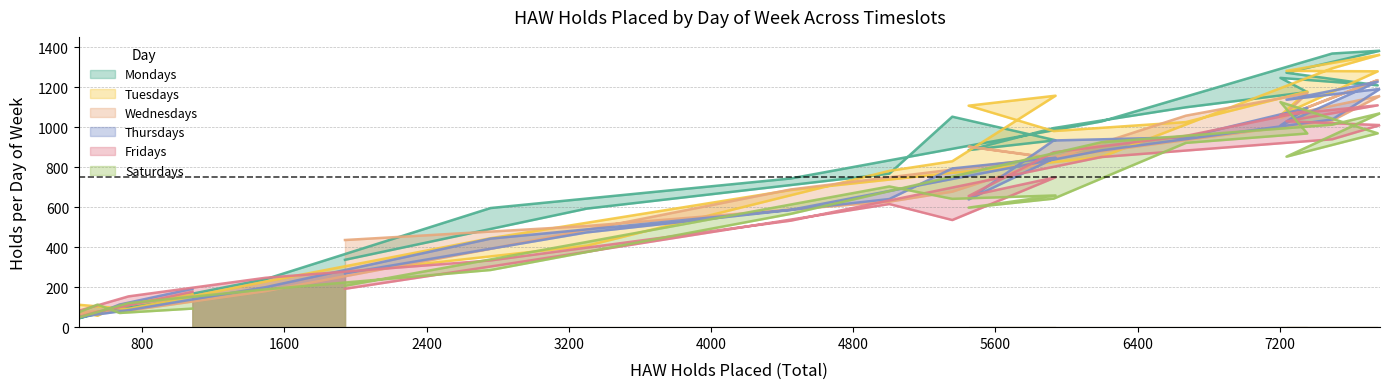

What is the maximum value shown in the chart?

1383